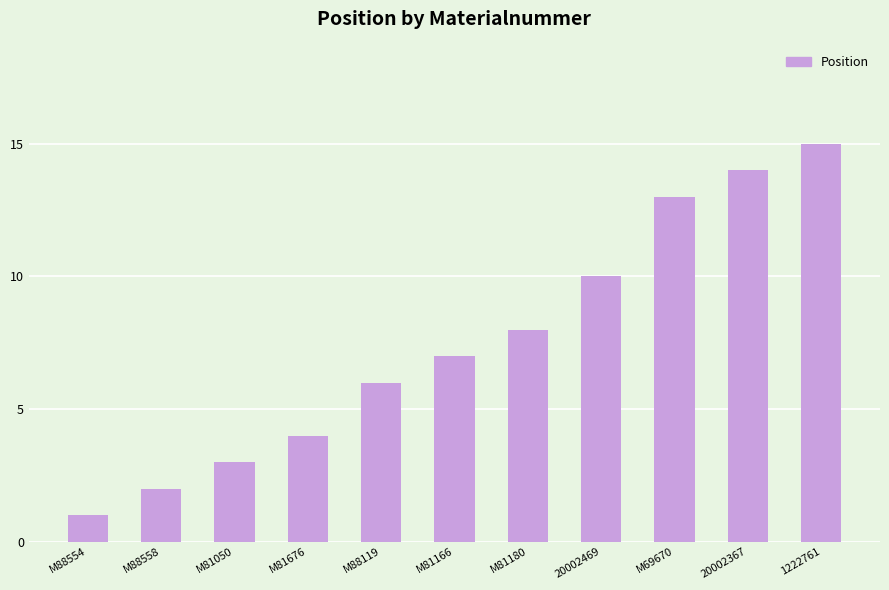

How many values are below 7?

5